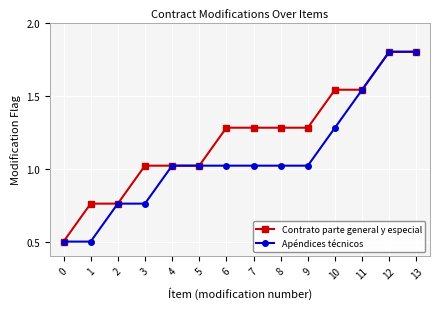

Read the Apéndices técnicos value at 13.

1.8